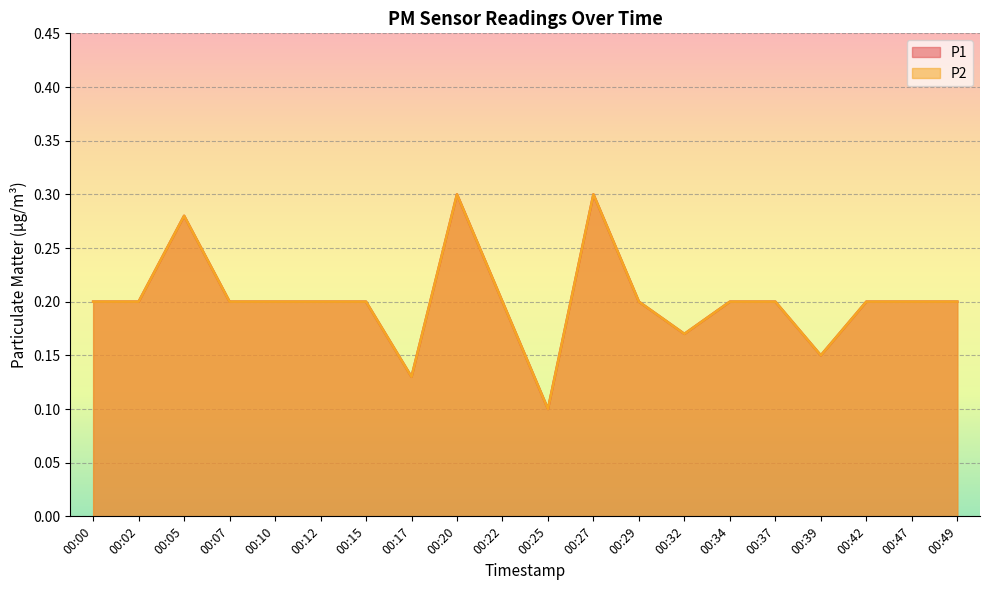

Which category has the lowest value in the P1 series?

00:25